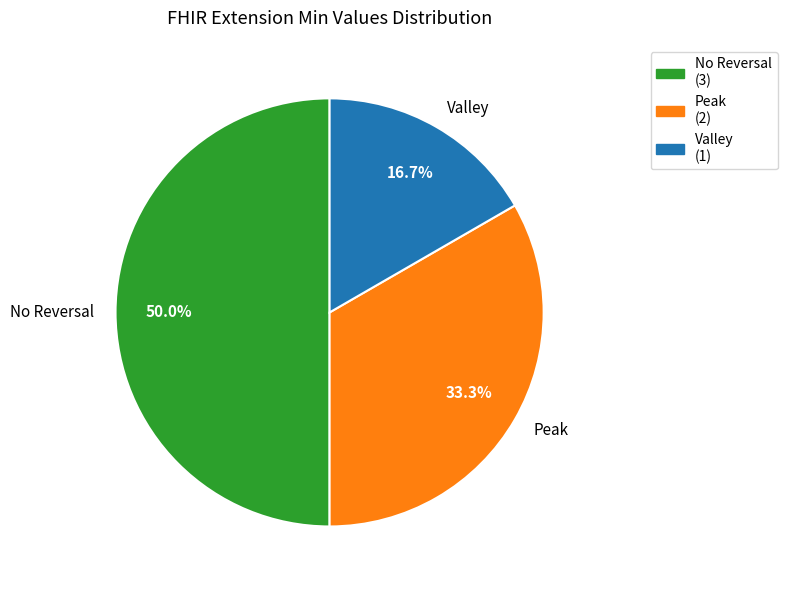

How many slices are in this pie chart?

3